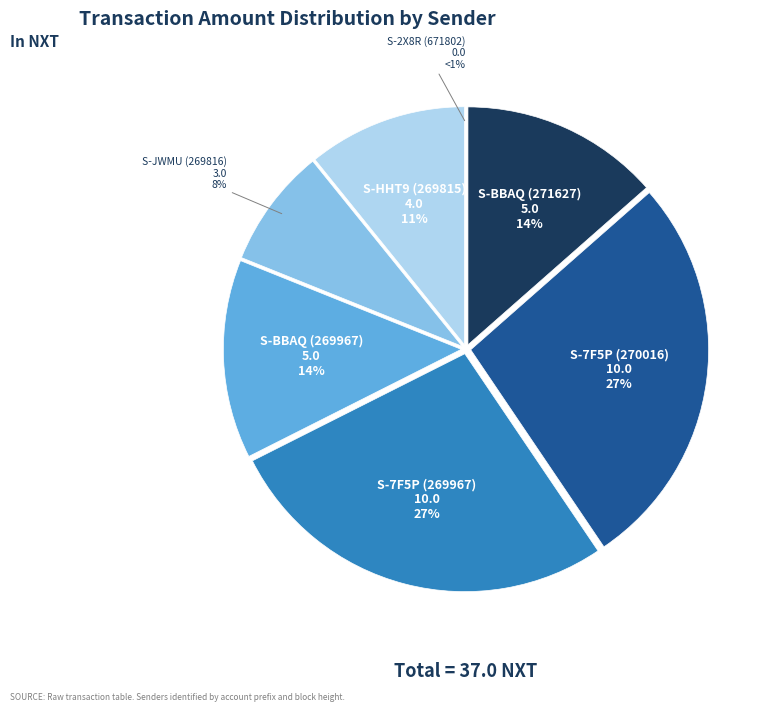

What percentage is the S-BBAQ (271627) slice, to the nearest percent?

14%